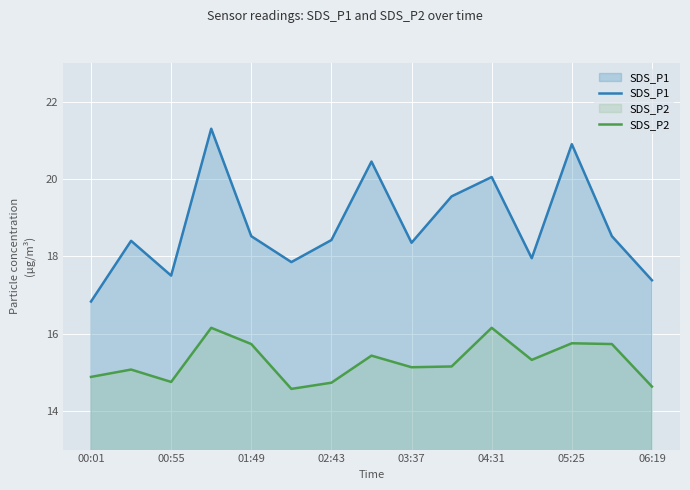

What is the value of the SDS_P1 point at the 3rd from the left?

17.5